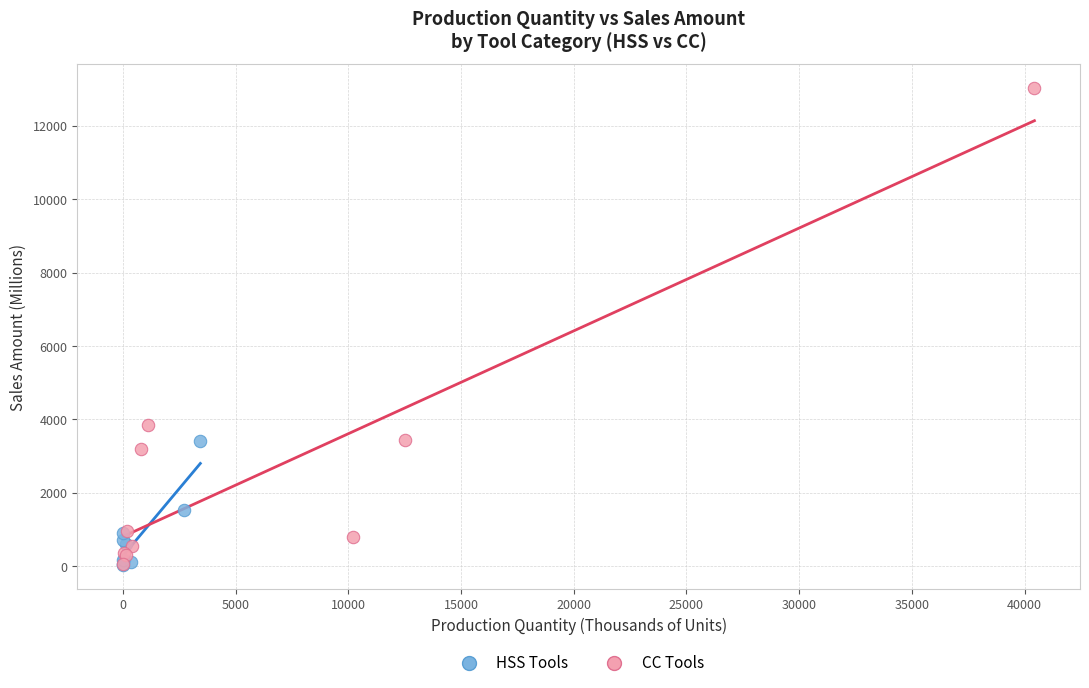

Which series reaches the maximum Y coordinate?

CC Tools